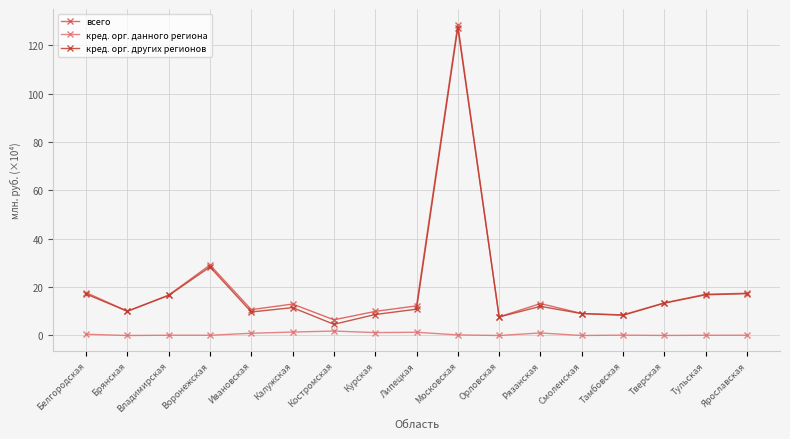

Does the chart have visible grid lines?

Yes